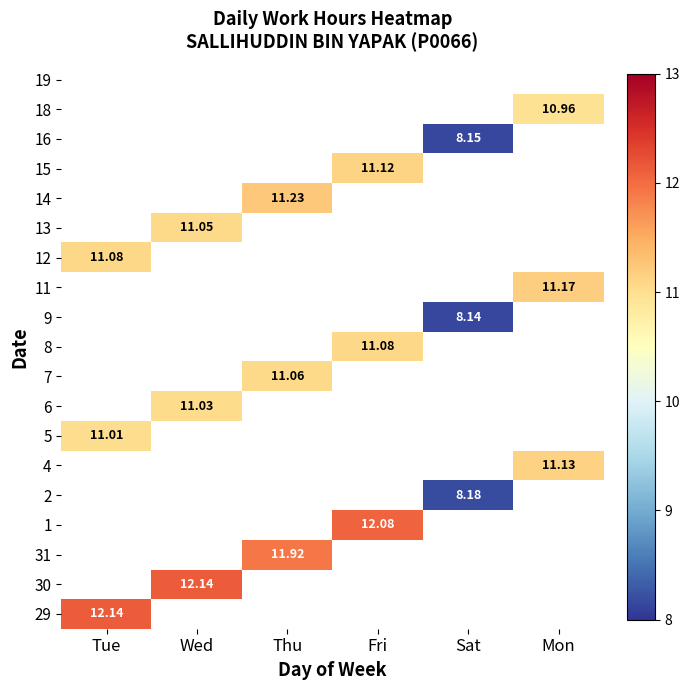

Which category has the highest value across all series?

Tue